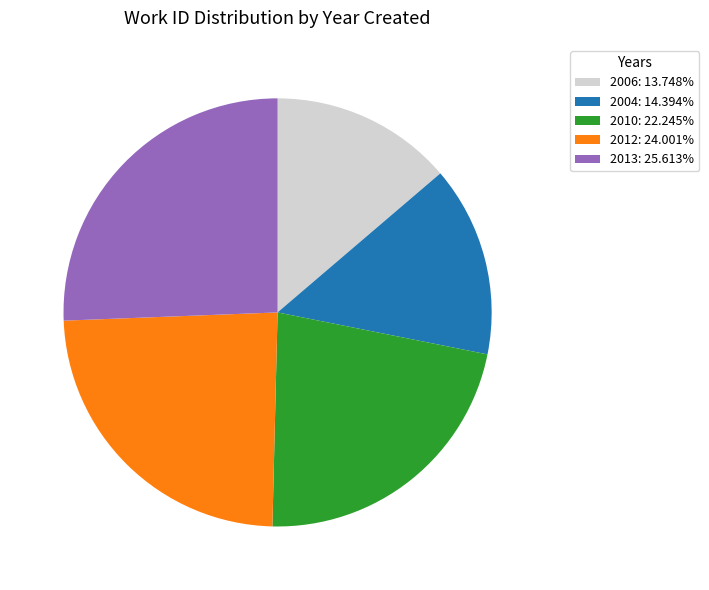

Rank the categories by value from lowest to highest.

2006, 2004, 2010, 2012, 2013